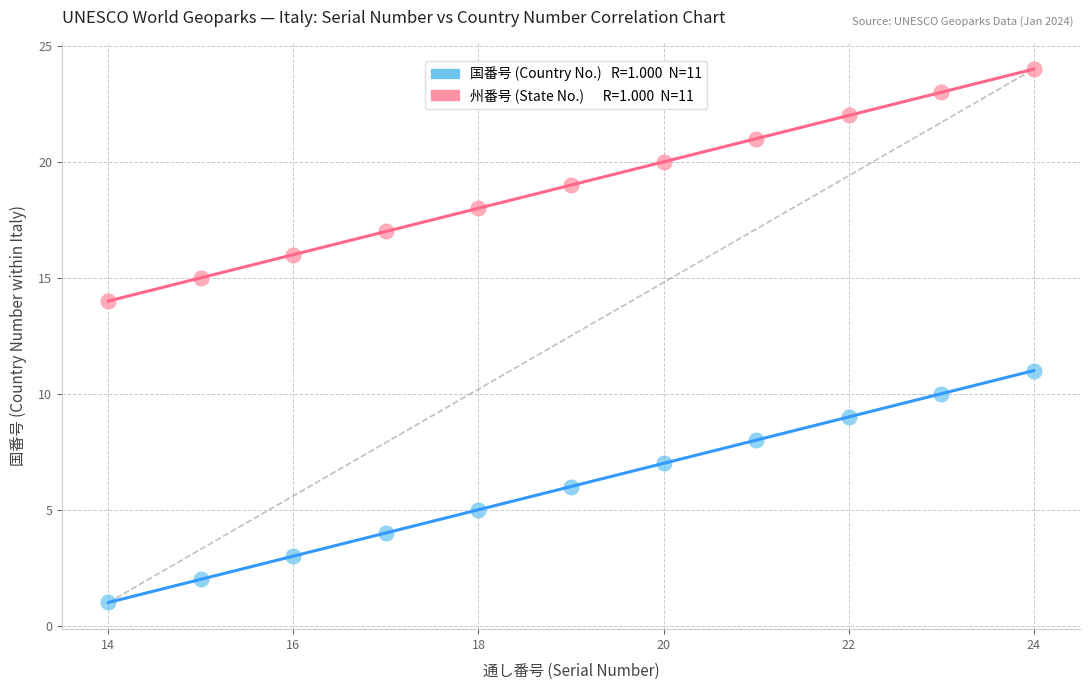

Across all series, what Y value is closest to 12?

11